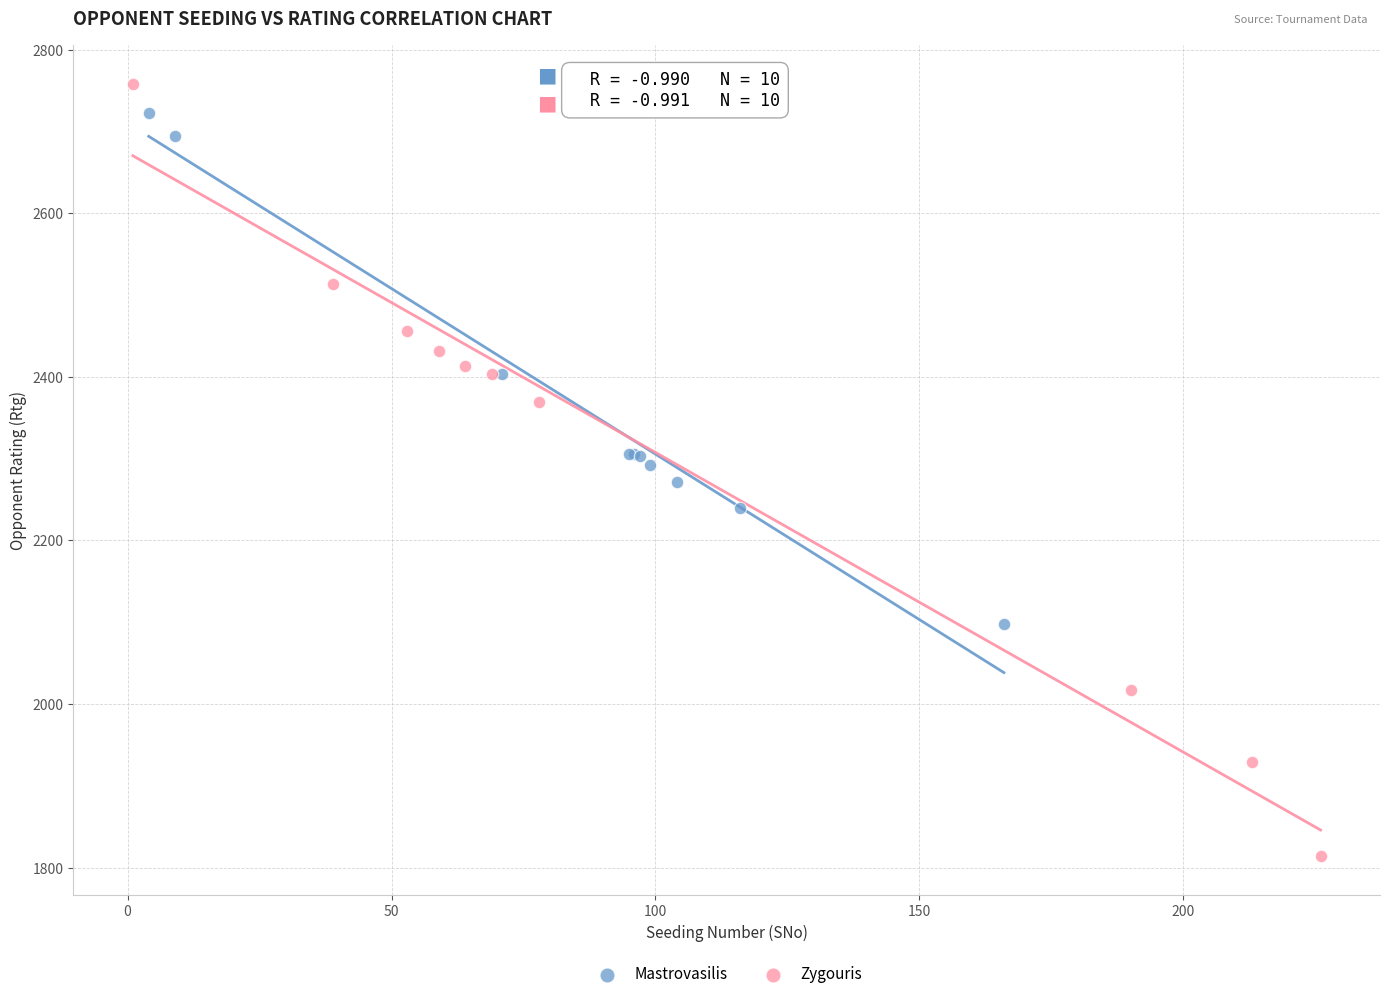

Which series reaches the minimum Y coordinate?

Zygouris